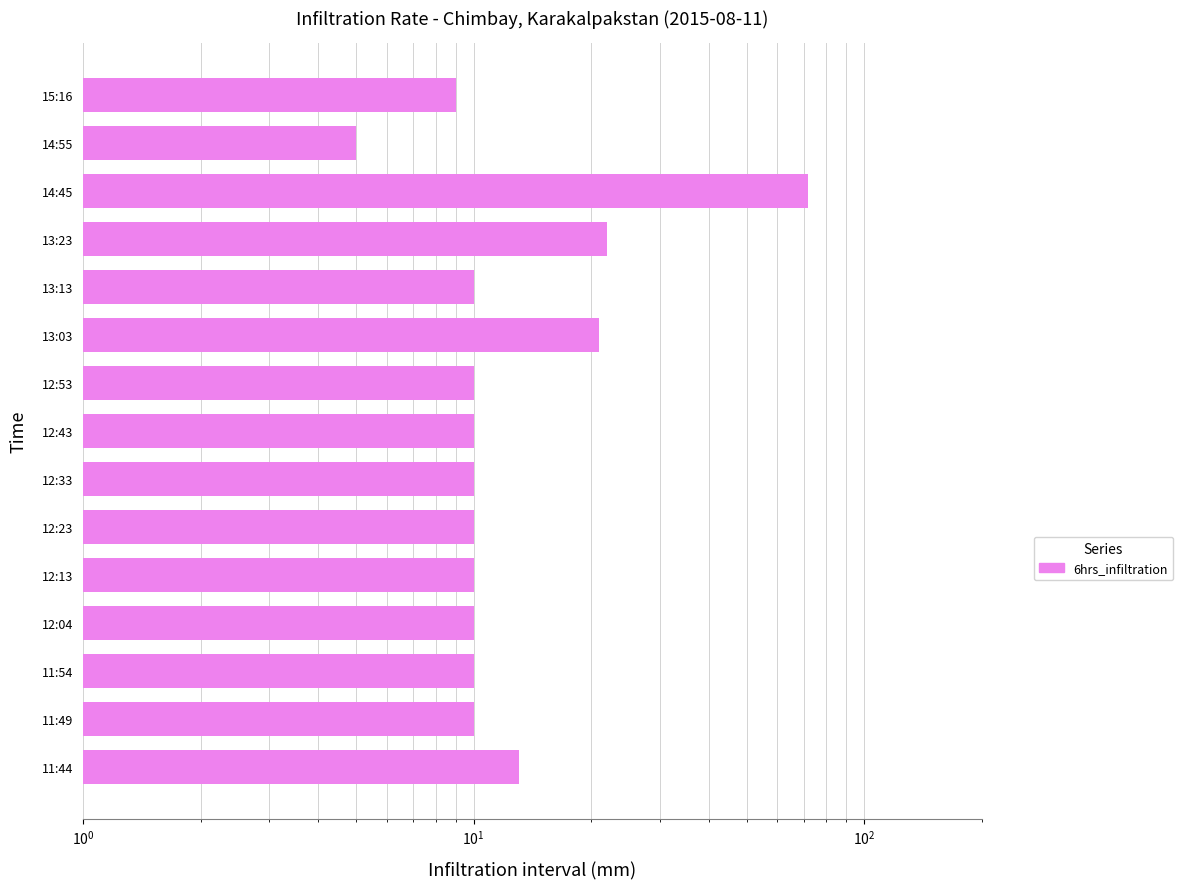

What is the difference between the maximum and minimum values?

67.0